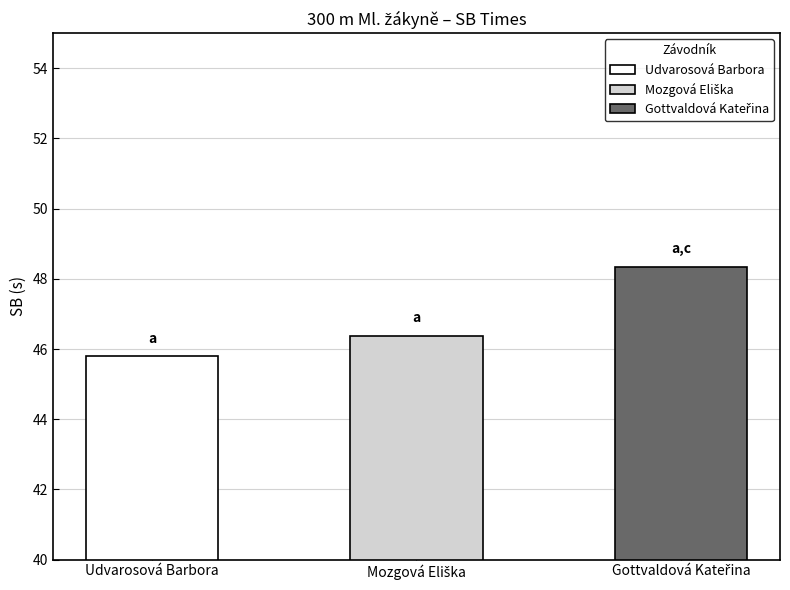

What is the average value?

46.8